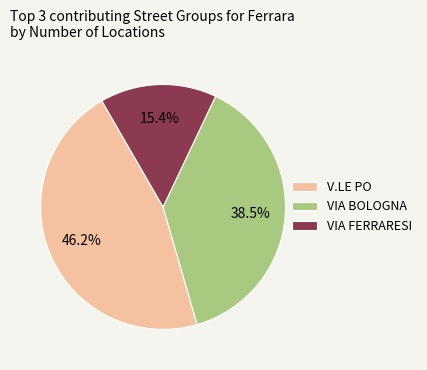

Between VIA BOLOGNA and V.LE PO, which is larger?

V.LE PO